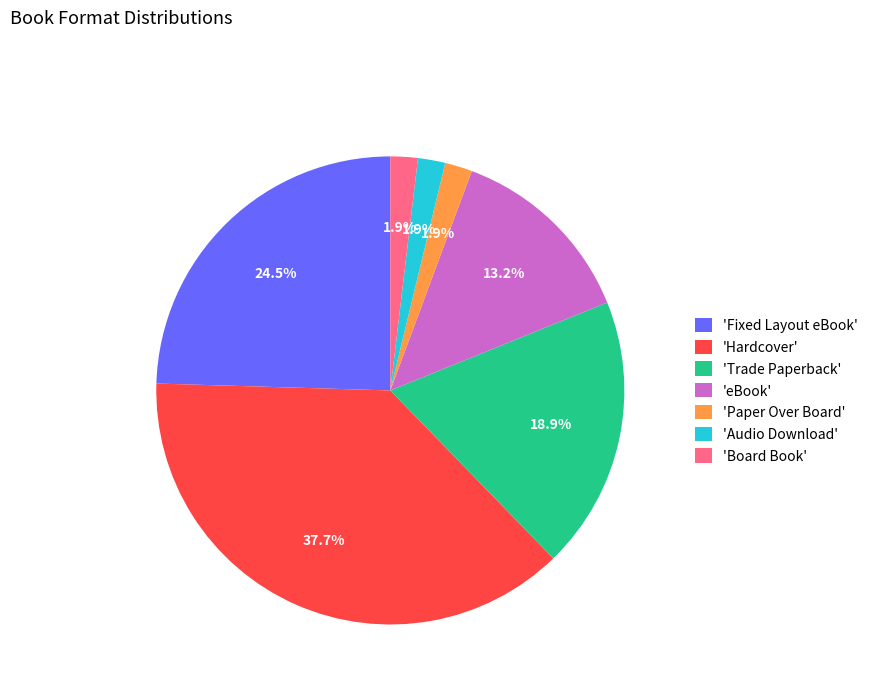

Is there a majority slice in this chart?

No